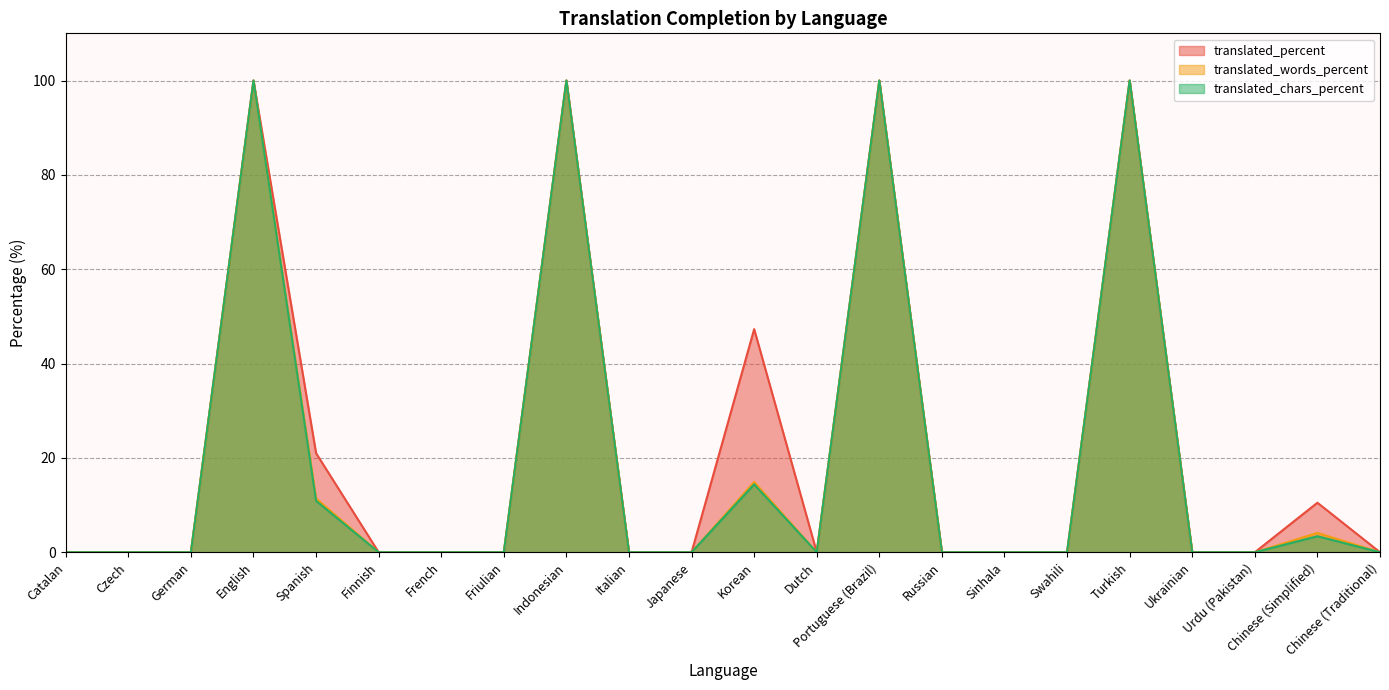

What is the approximate value of translated_chars_percent at Chinese (Simplified)?

3.4